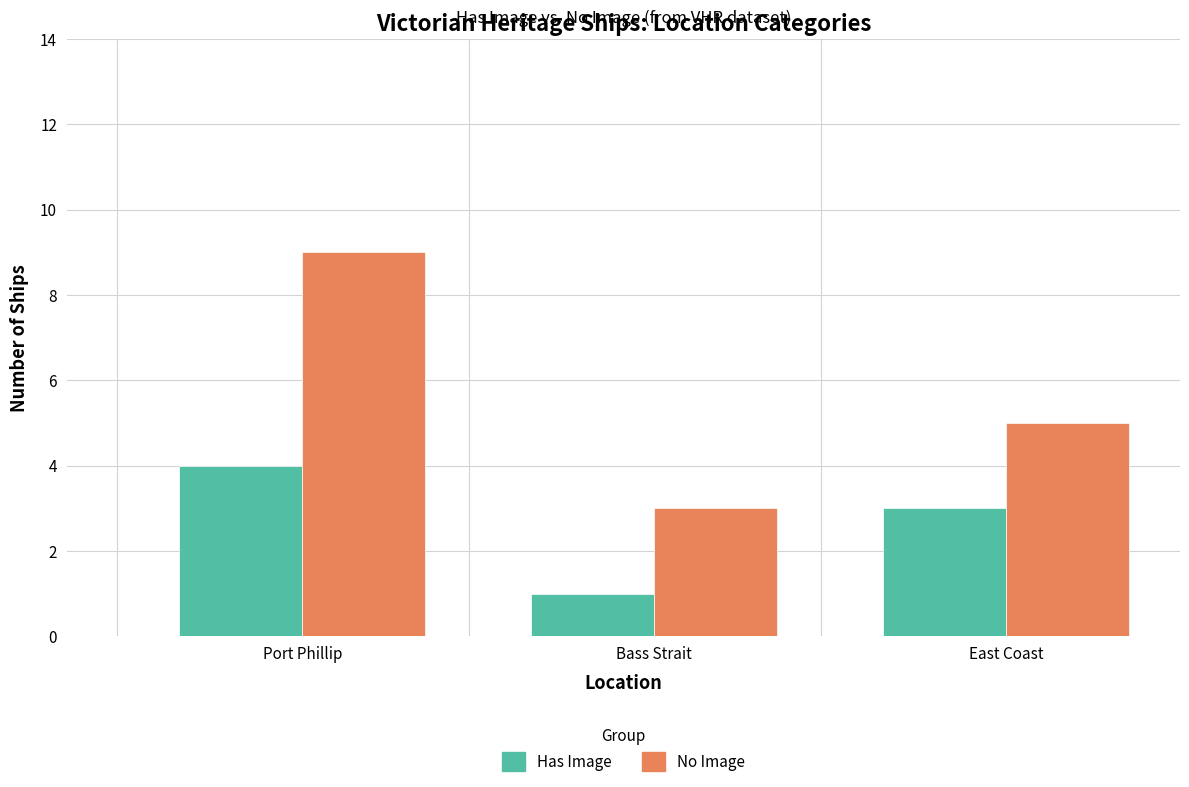

Reading left to right, what are all the values shown in this chart?

Has Image: 4	1	3
No Image: 9	3	5